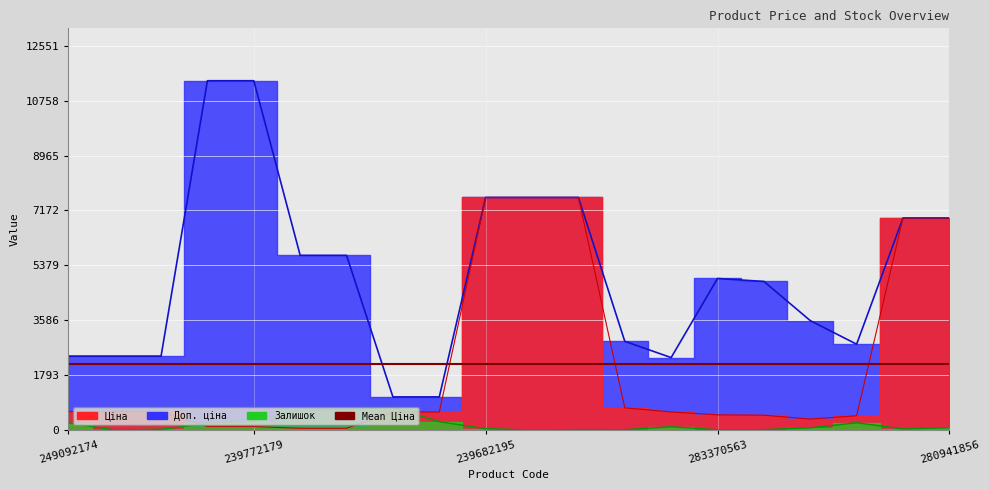

Reading right to left, list all the values displayed in this chart.

Ціна: 280941856=6925.7	280941901=6925.7	281720563=467.3	283310563=357.4	283340563=485.4	283370563=495.0	283220563=591.6	283280563=724.5	239682179=7596.5	239682193=7596.5	239682195=7596.5	271702229=589.9	271702230=589.9	239732179=57.0	239732195=57.0	239772179=114.1	239772195=114.1	249092172=603.7	249092173=603.7	249092174=603.7
Доп. ціна: 280941856=6925.7	280941901=6925.7	281720563=2803.6	283310563=3573.9	283340563=4853.8	283370563=4950.4	283220563=2366.5	283280563=2897.8	239682179=7596.5	239682193=7596.5	239682195=7596.5	271702229=1081.7	271702230=1081.7	239732179=5705.0	239732195=5705.0	239772179=11410.0	239772195=11410.0	249092172=2414.8	249092173=2414.8	249092174=2414.8
Залишок: 280941856=76.0	280941901=33.0	281720563=238.0	283310563=71.0	283340563=13.0	283370563=8.0	283220563=106.0	283280563=11.0	239682179=15.0	239682193=0.0	239682195=42.0	271702229=272.0	271702230=735.0	239732179=676.0	239732195=670.0	239772179=290.0	239772195=218.0	249092172=21.0	249092173=0.0	249092174=233.0